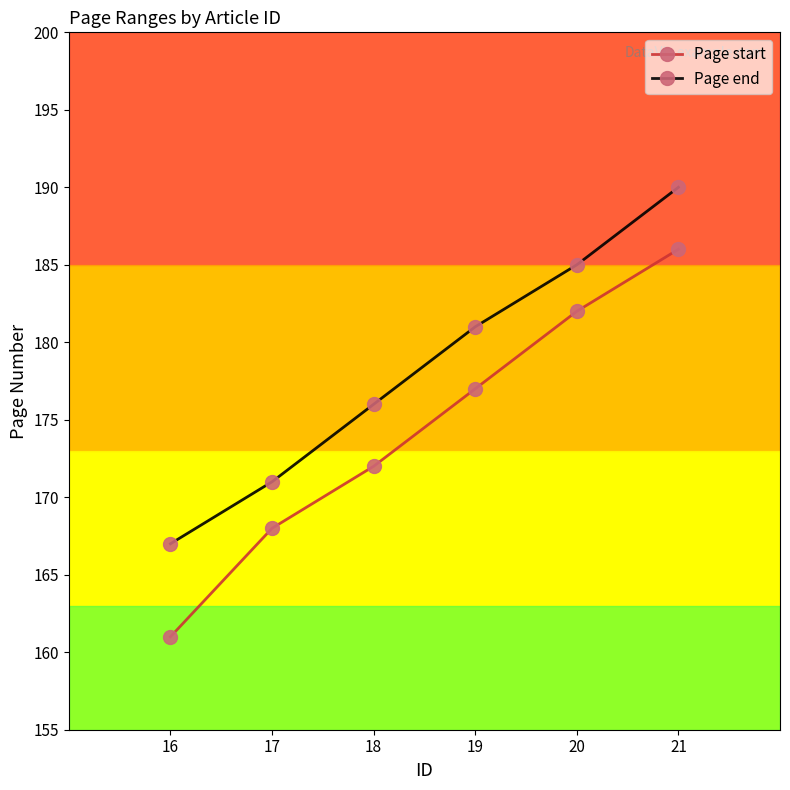

Which series has the largest range (max minus min)?

Page start